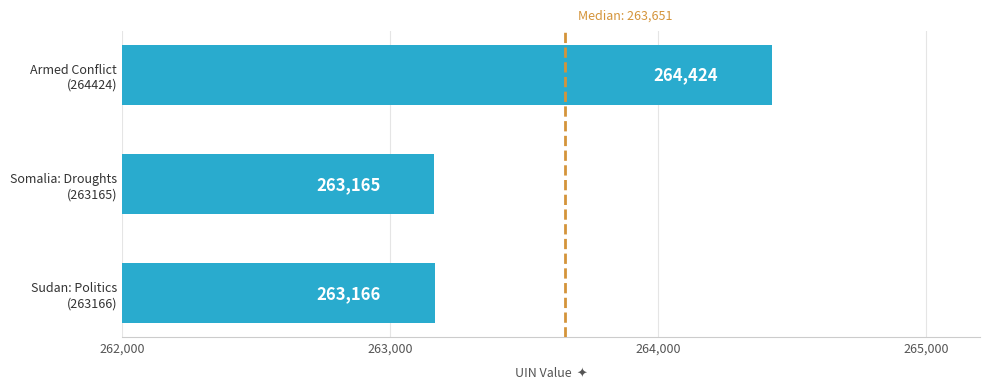

Which label corresponds to the largest value in the chart?

Armed Conflict
(264424)